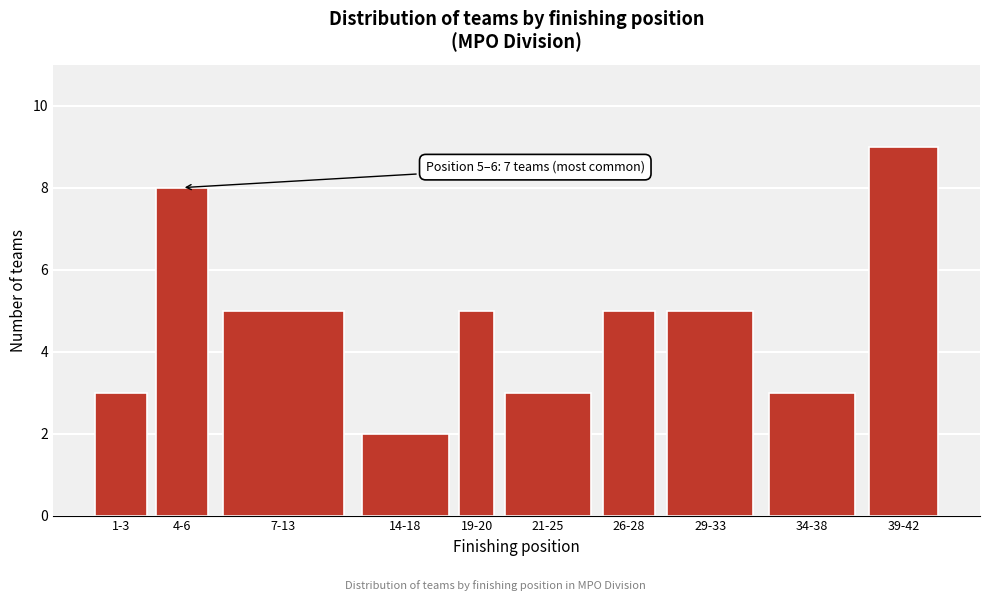

Reading left to right, list all the values displayed in this chart.

3	8	5	2	5	3	5	5	3	9